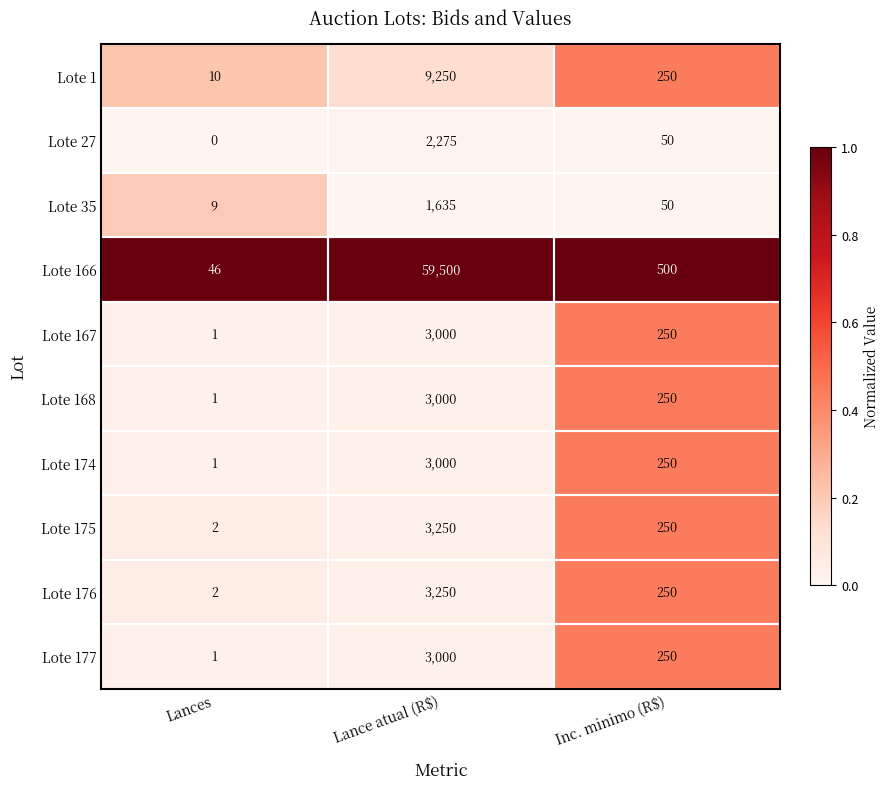

Is it true that Lote 174 equals 250 at Inc. minimo (R$)?

True